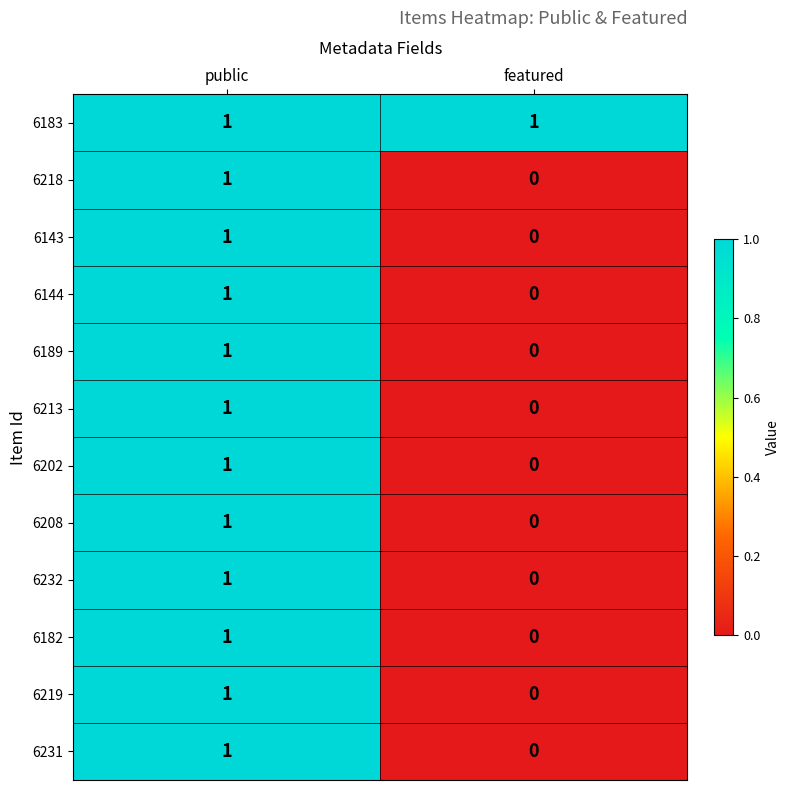

Which series has the largest total across all categories?

6183